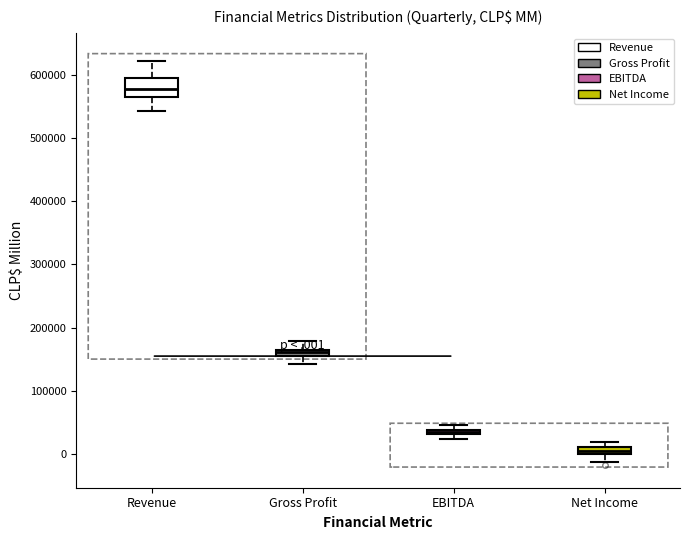

Which box's median line is the highest?

Revenue